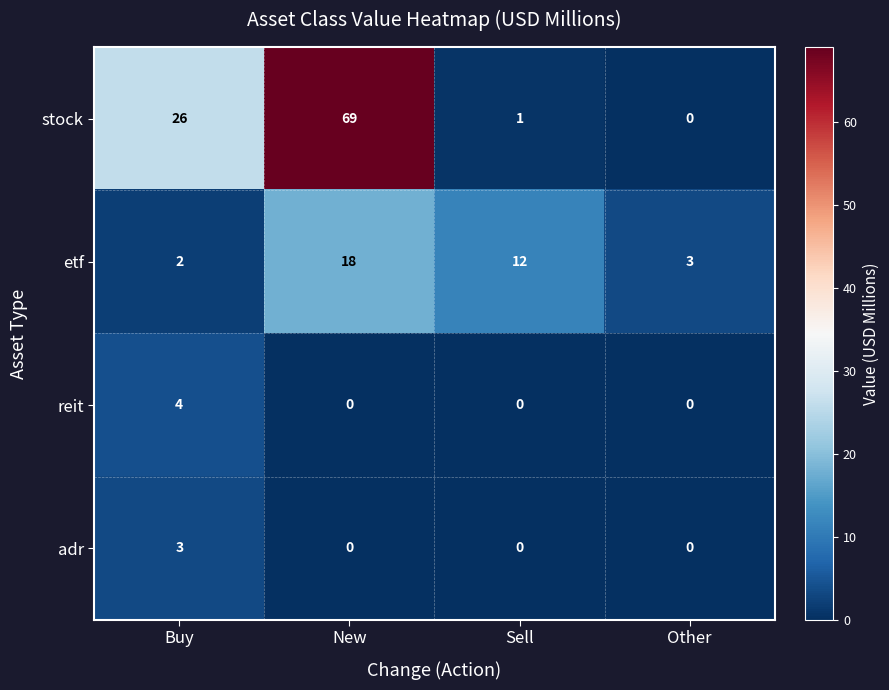

True or false: reit has a value of 0 at Sell.

True